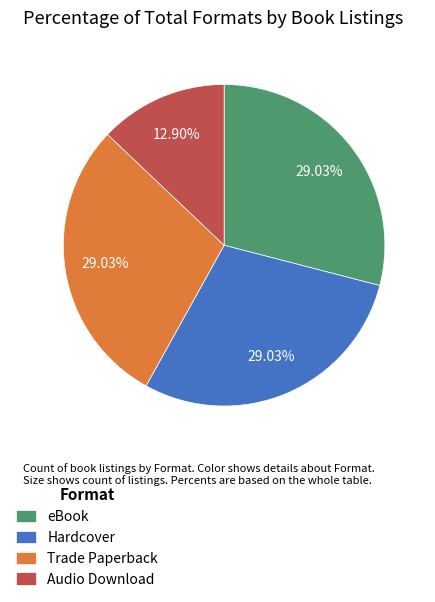

Is there any slice that represents more than half of the pie?

No